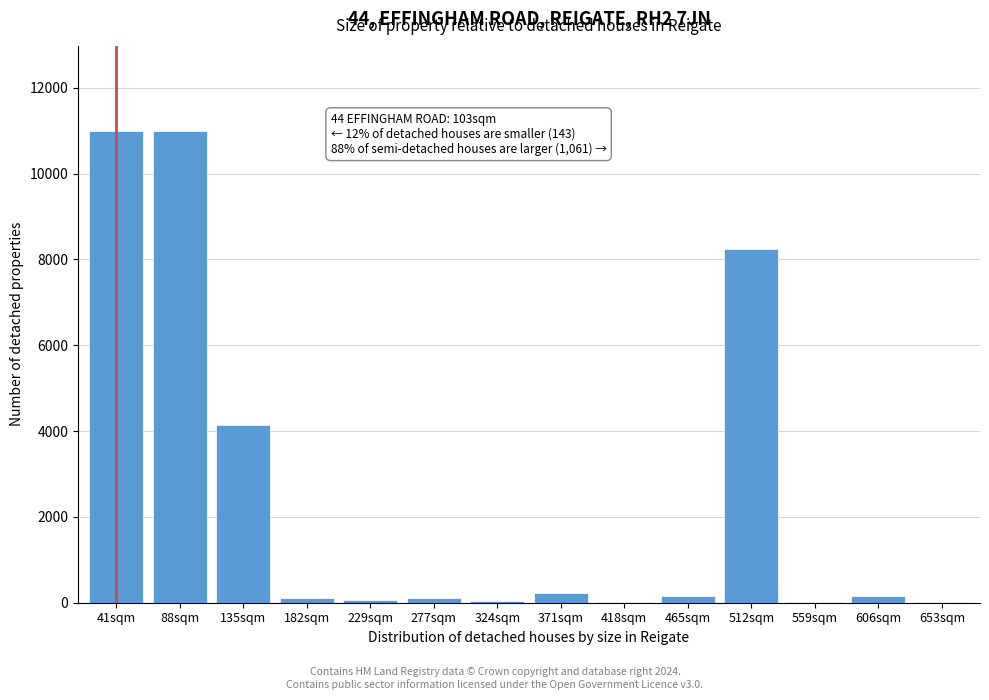

Where is the data nearest to the value 5505?

135sqm